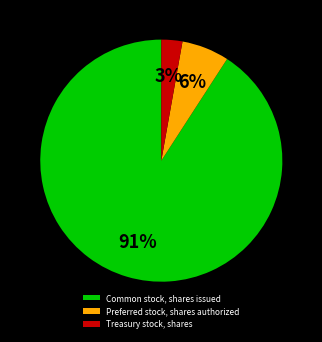

Which has a higher value, Treasury stock, shares or Common stock, shares issued?

Common stock, shares issued